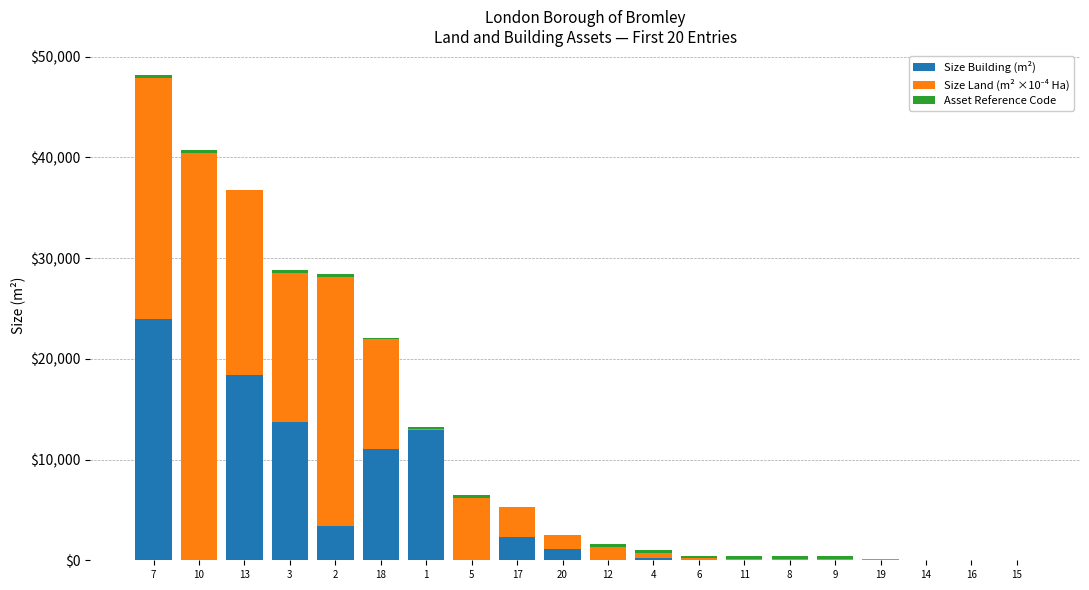

What is the difference between the Size Building (m²) values at 2 and 14?

3436.2